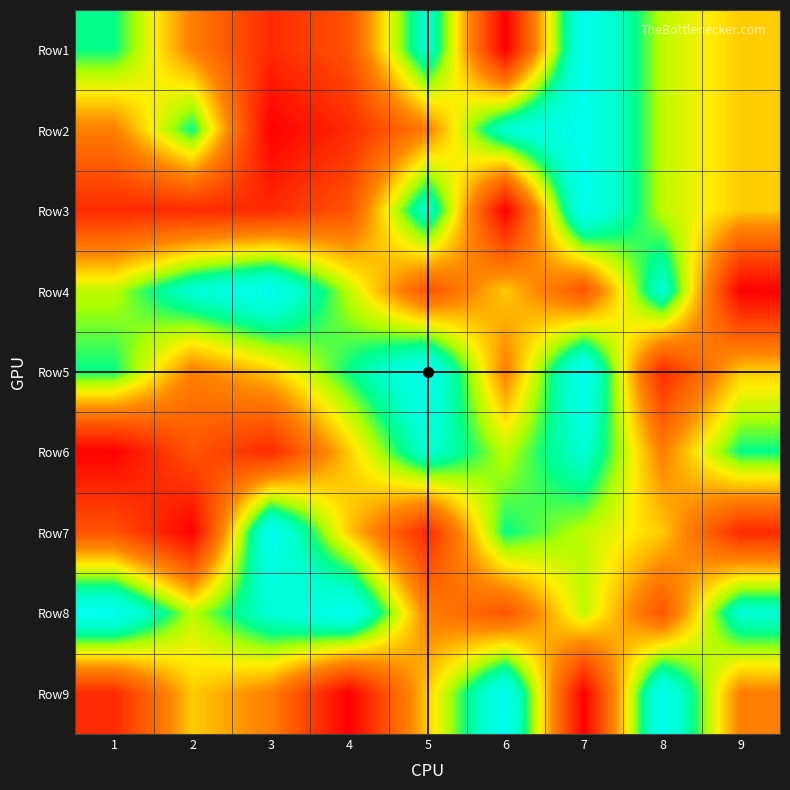

Count the number of categories in the chart.

9